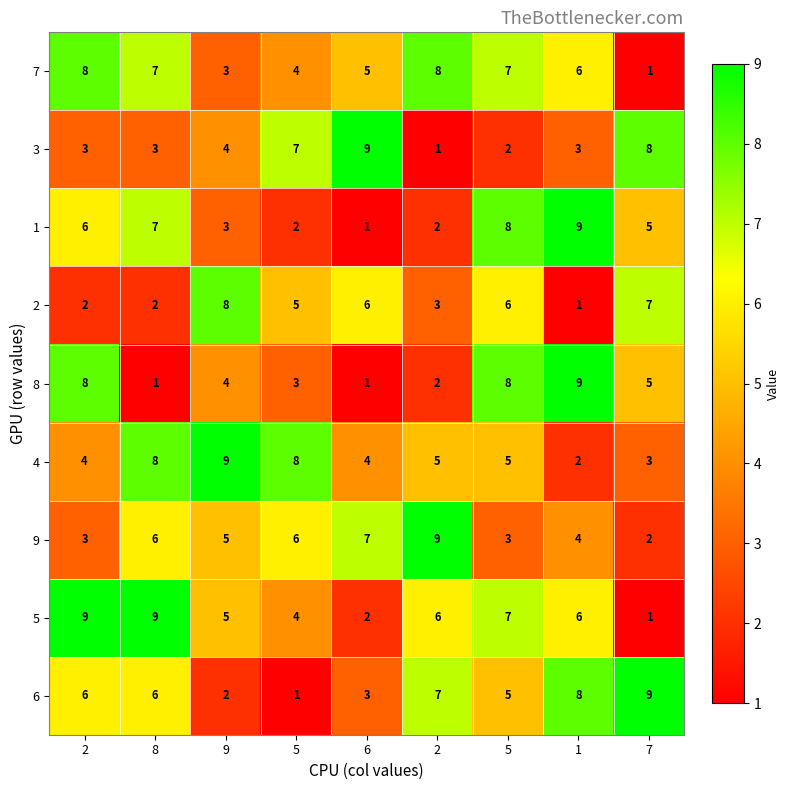

How many values in the 3 series are below 3?

2